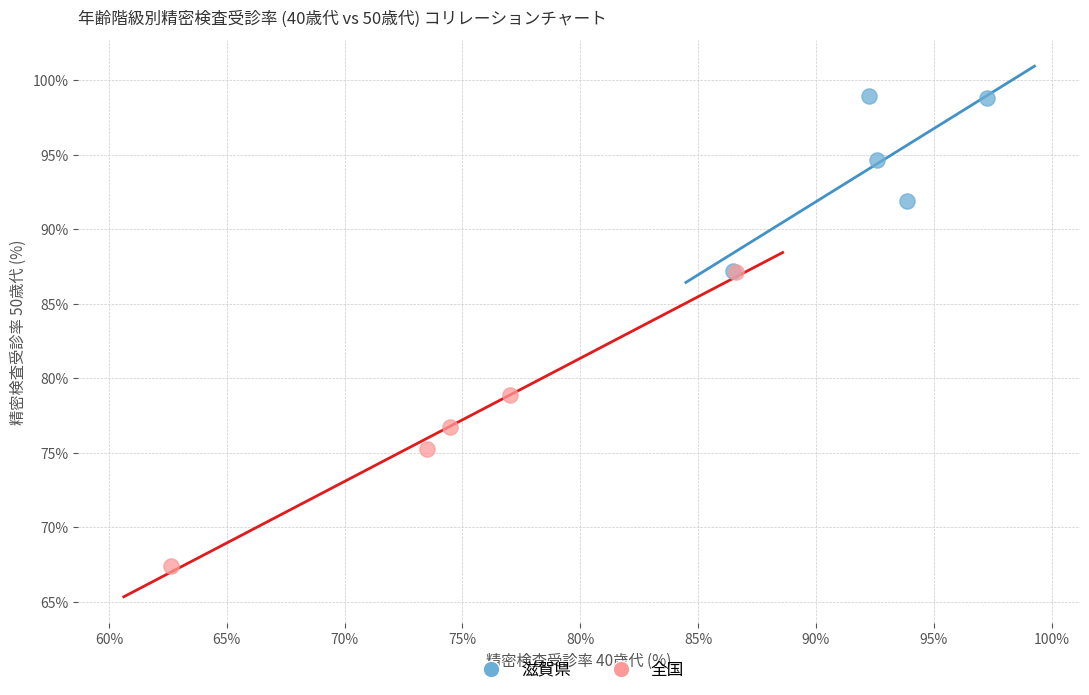

What are all the series names shown in the legend?

滋賀県, 全国